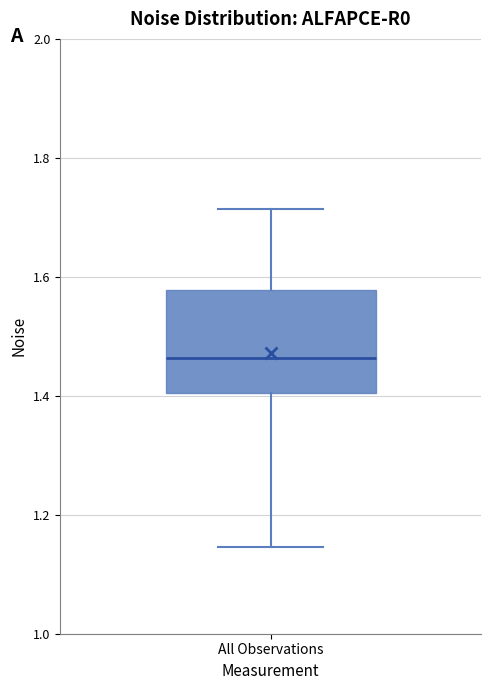

Read this box plot against the y-axis: the position of the median line, the range covered by the box, and the ends of both whiskers. The values are not printed on the chart, so give them approximately, as read against the axis.

median 1.46, box 1.40 to 1.58, whiskers 1.14 to 1.72